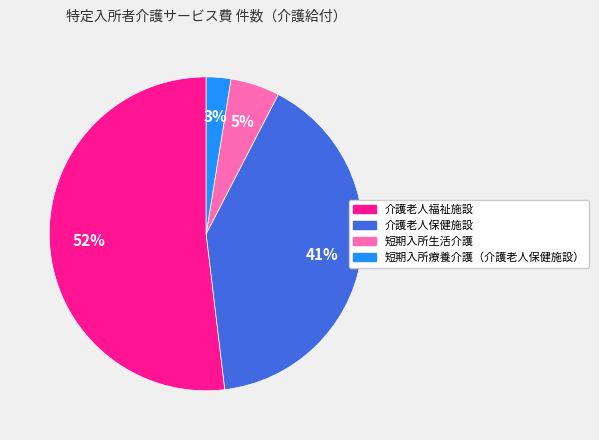

To the nearest percent, what is the difference between the largest and smallest slice percentages?

49%